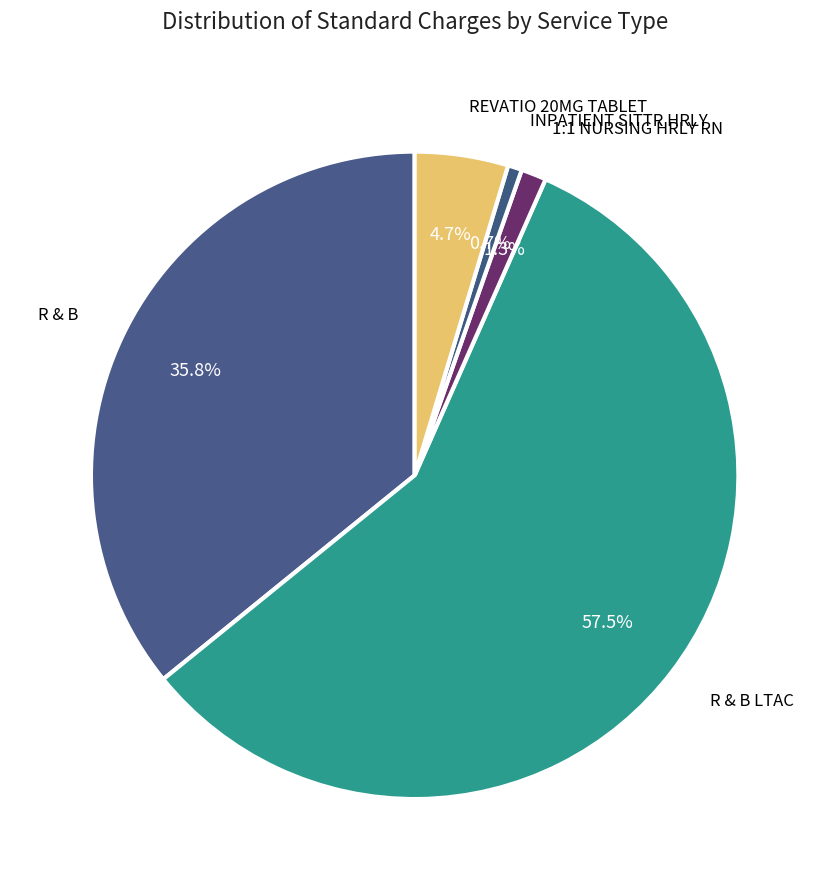

Between R & B LTAC and 1:1 NURSING HRLY RN, which is larger?

R & B LTAC